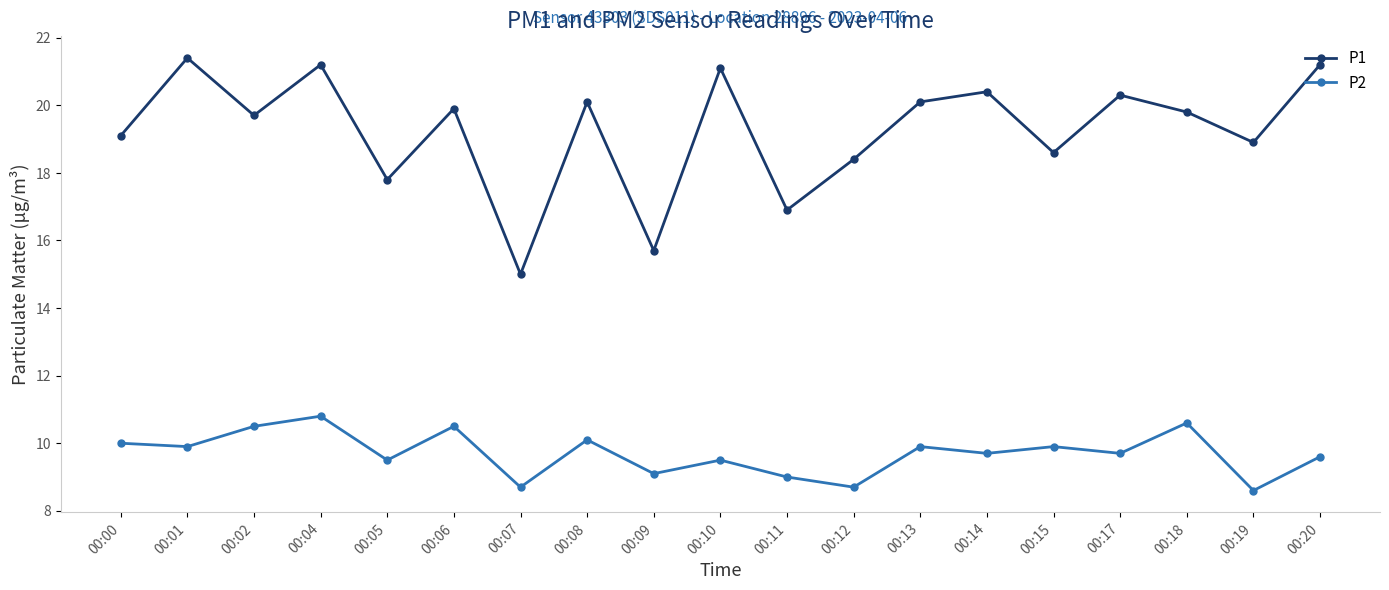

True or false: P2 and P1 intersect in this chart.

False